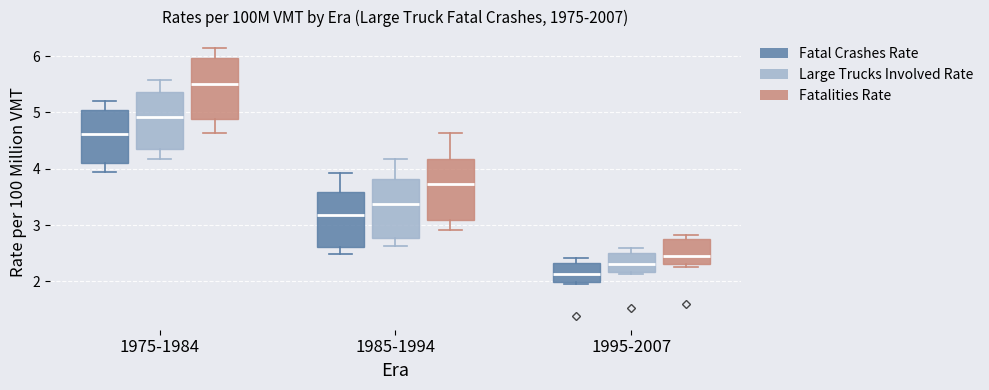

Reading left to right, read every box against the y-axis: the position of its median line, the range the box covers, and the ends of its whiskers. The values are not printed on the chart, so give them approximately, as read against the axis.

1975-1984 (Fatal Crashes Rate): median 4.6, box 4.1 to 5.0, whiskers 4.0 to 5.2
1975-1984 (Large Trucks Involved Rate): median 4.9, box 4.4 to 5.4, whiskers 4.2 to 5.6
1975-1984 (Fatalities Rate): median 5.5, box 4.9 to 6.0, whiskers 4.6 to 6.2
1985-1994 (Fatal Crashes Rate): median 3.2, box 2.6 to 3.6, whiskers 2.5 to 3.9
1985-1994 (Large Trucks Involved Rate): median 3.4, box 2.8 to 3.8, whiskers 2.6 to 4.2
1985-1994 (Fatalities Rate): median 3.7, box 3.1 to 4.2, whiskers 2.9 to 4.6
1995-2007 (Fatal Crashes Rate): median 2.1, box 2.0 to 2.3, whiskers 2.0 (just below the box's lower edge) to 2.4
1995-2007 (Large Trucks Involved Rate): median 2.3, box 2.2 to 2.5, whiskers 2.1 to 2.6
1995-2007 (Fatalities Rate): median 2.5, box 2.3 to 2.8, whiskers 2.3 (just below the box's lower edge) to 2.8 (just above the box's upper edge)